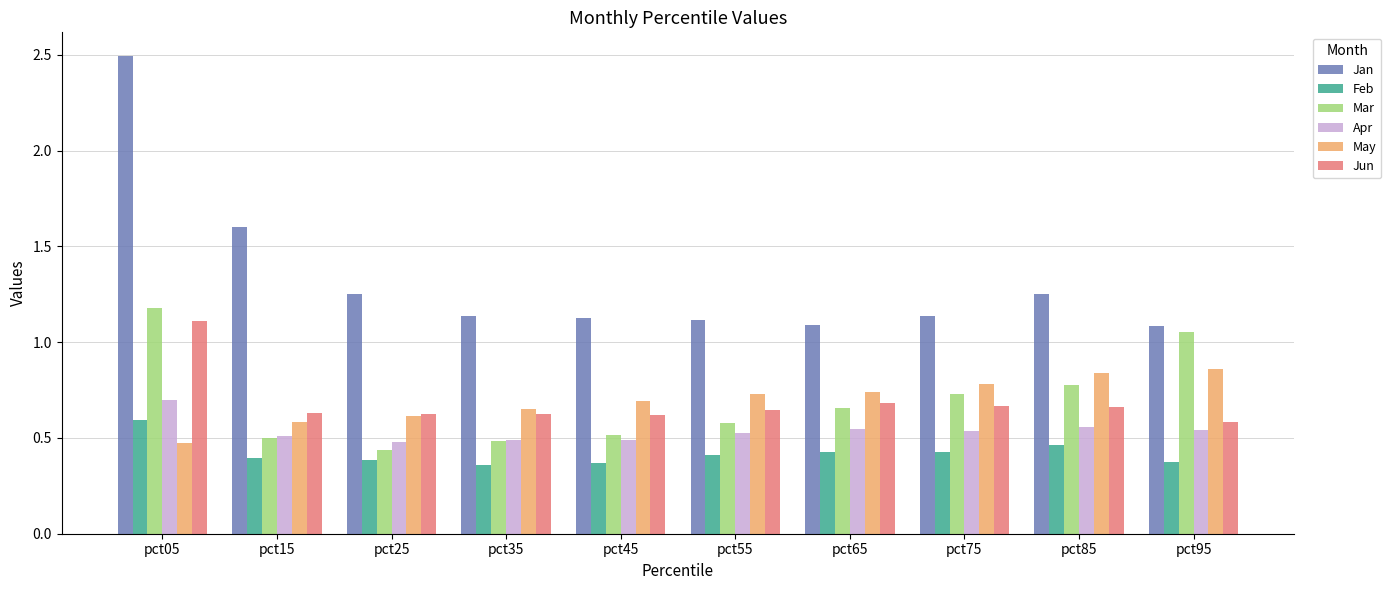

What is the spread (max minus min) of values at pct15?

1.2